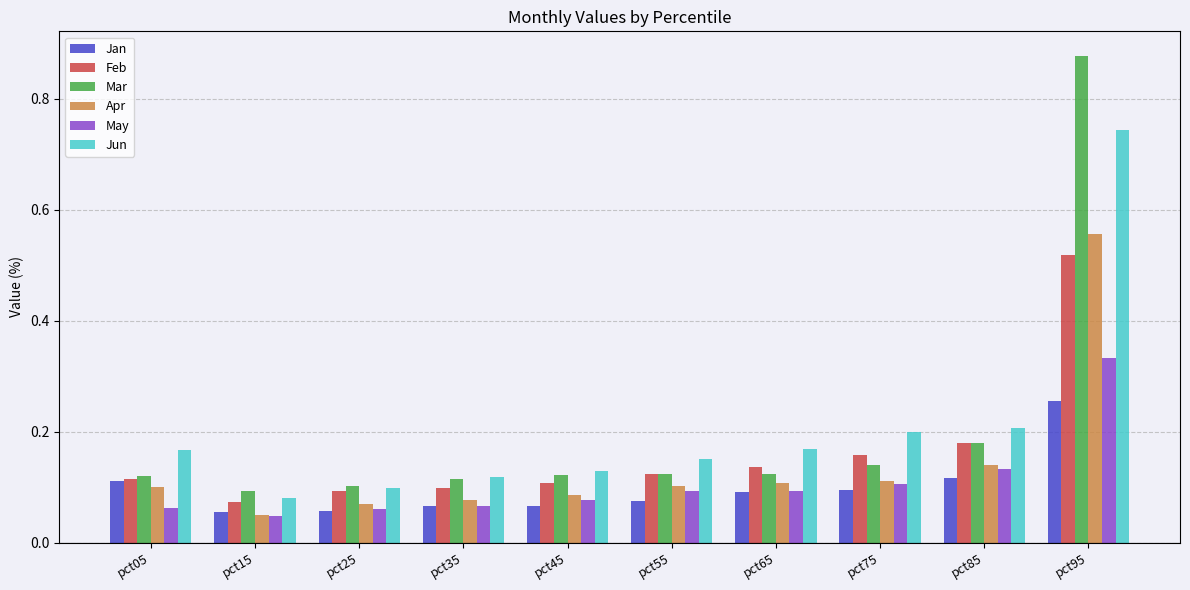

How many series are shown in this chart?

6